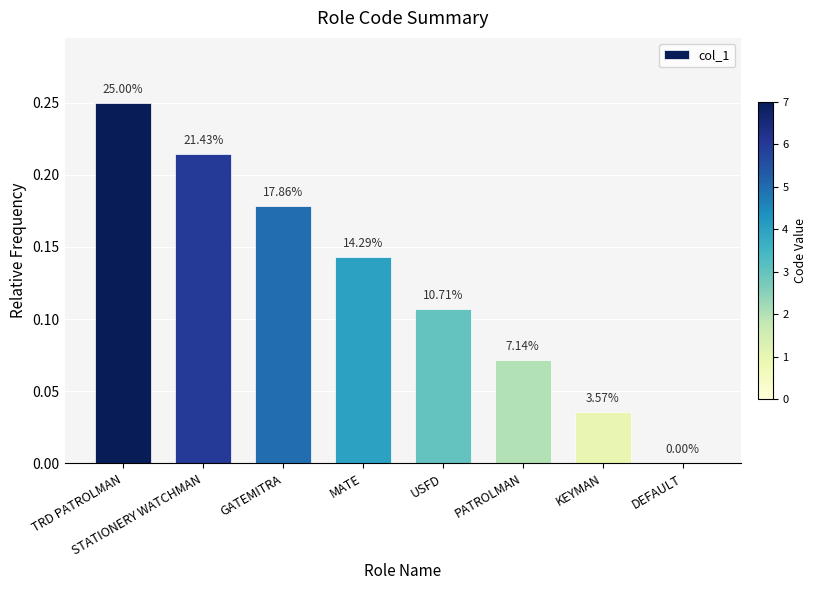

Are the bars horizontal?

No